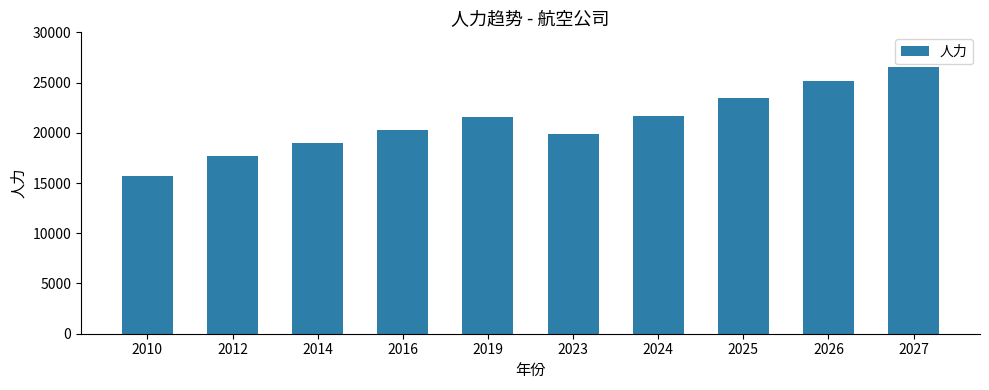

Which label corresponds to the smallest value in the chart?

2010